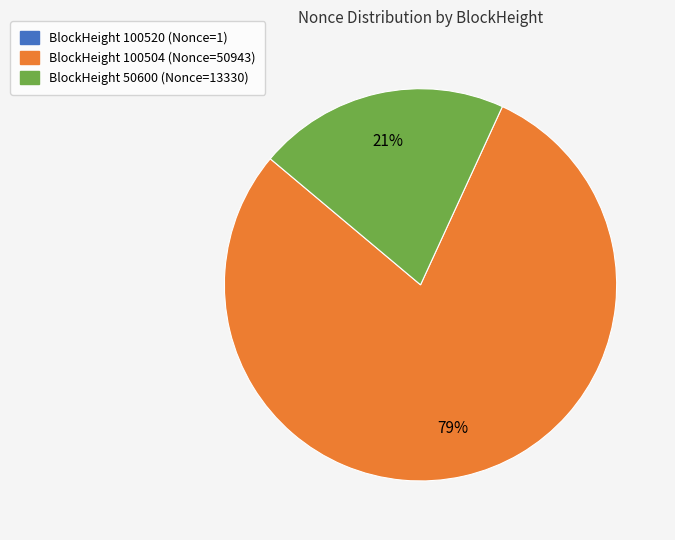

To the nearest percent, what is the average slice percentage?

33%